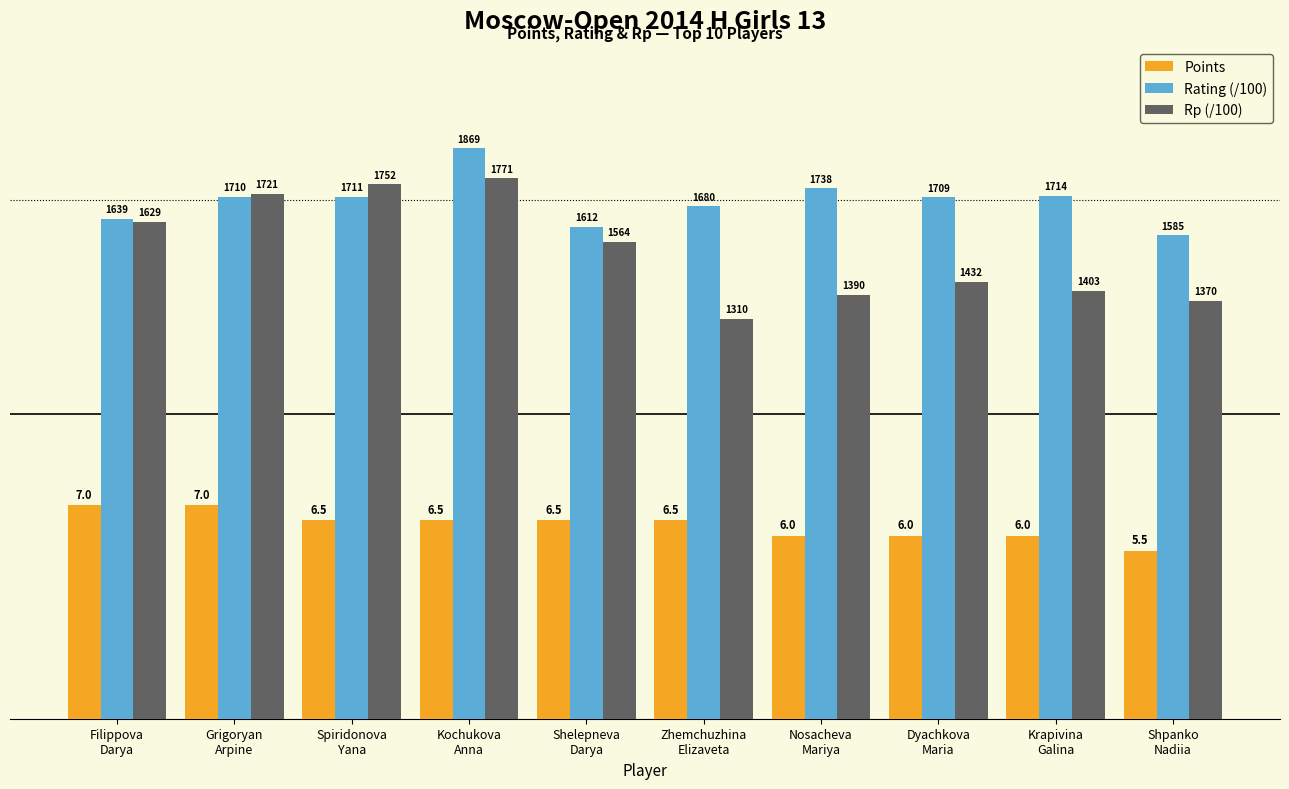

What is the spread (max minus min) of values at Shelepneva
Darya?

9.6